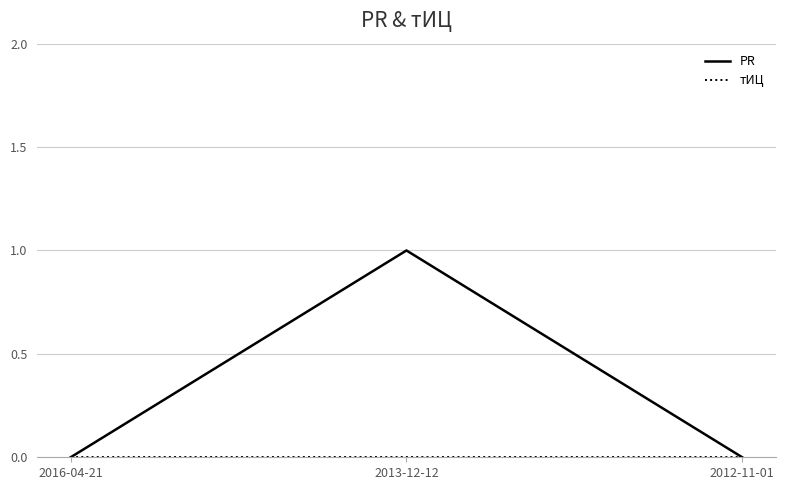

At which category is the sum across all series the highest?

2013-12-12